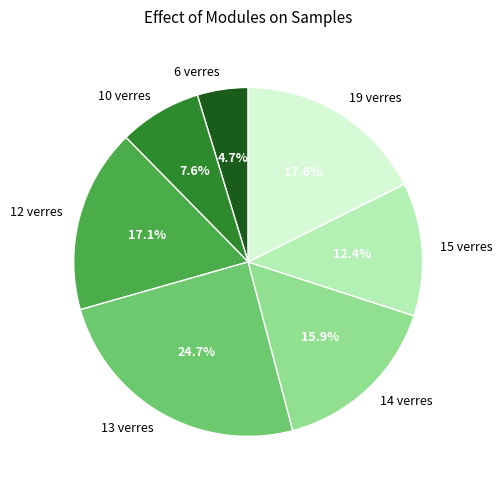

Does 13 verres represent more than half of the total?

No